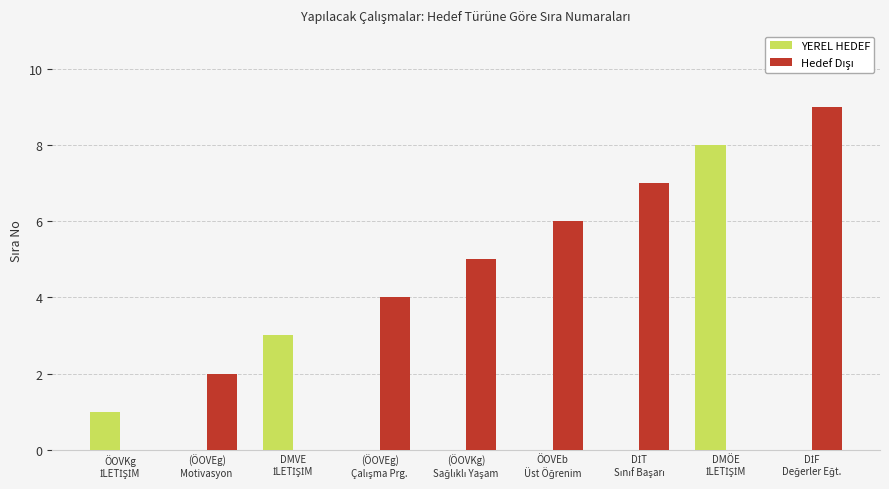

What is the sum of all YEREL HEDEF values?

12